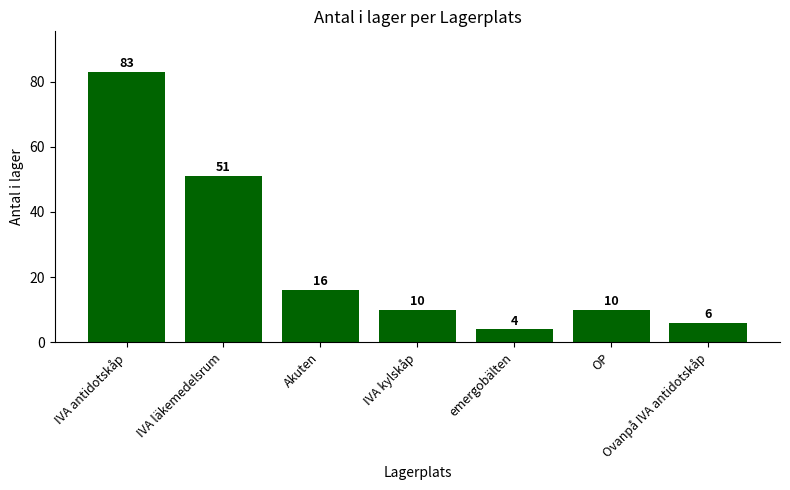

What is the label of the 6th bar from the left?

OP